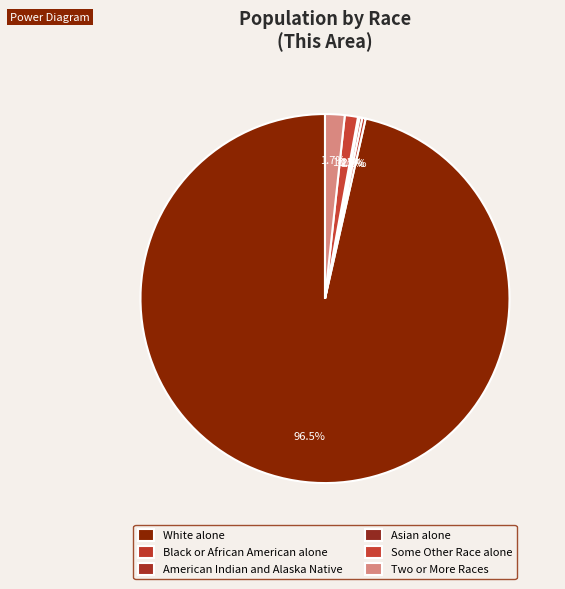

What is the majority slice?

White alone